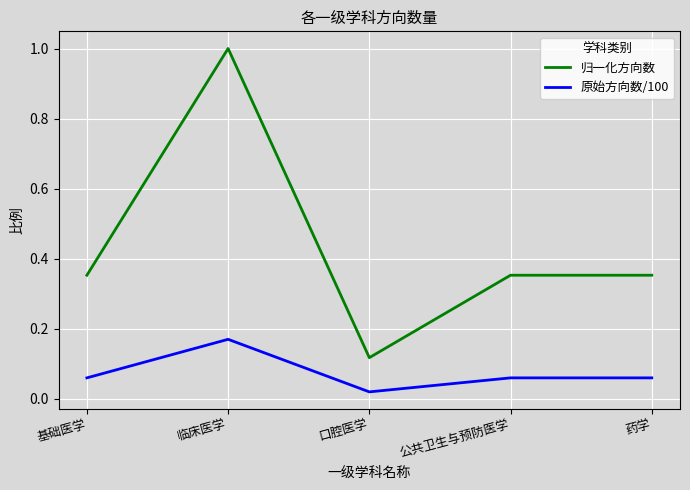

What is the difference between the maximum and minimum values in the 归一化方向数 series?

0.9